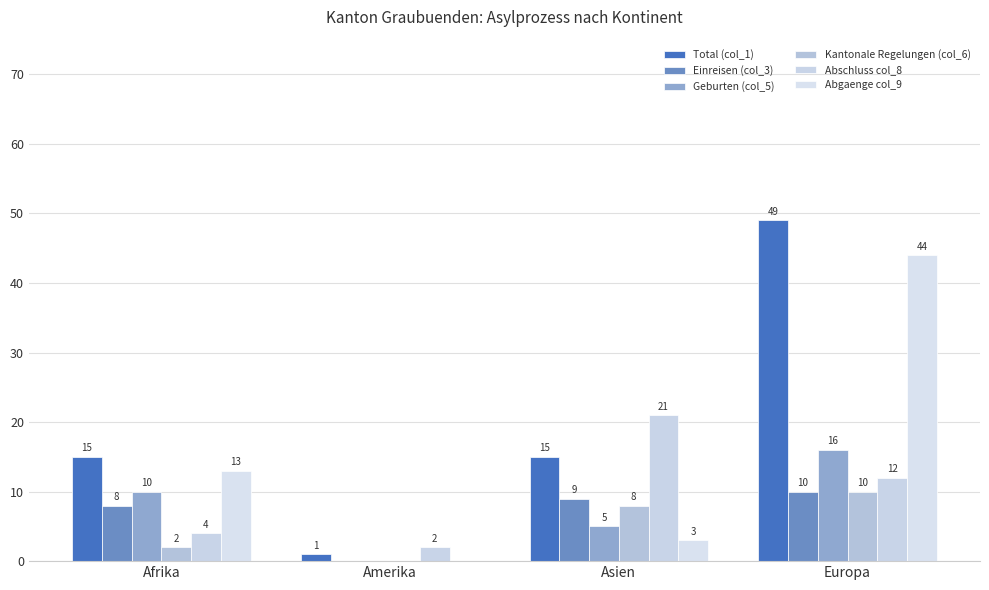

At which label does Abgaenge col_9 reach its peak?

Europa